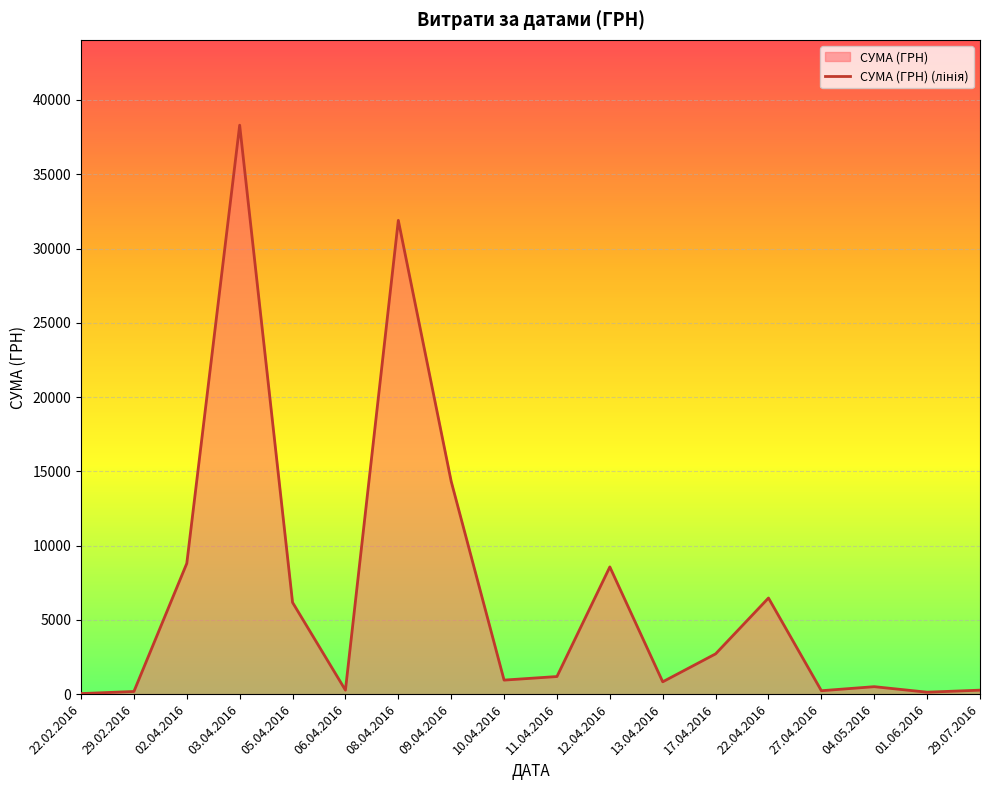

Between 08.04.2016 and 09.04.2016, which is larger?

08.04.2016